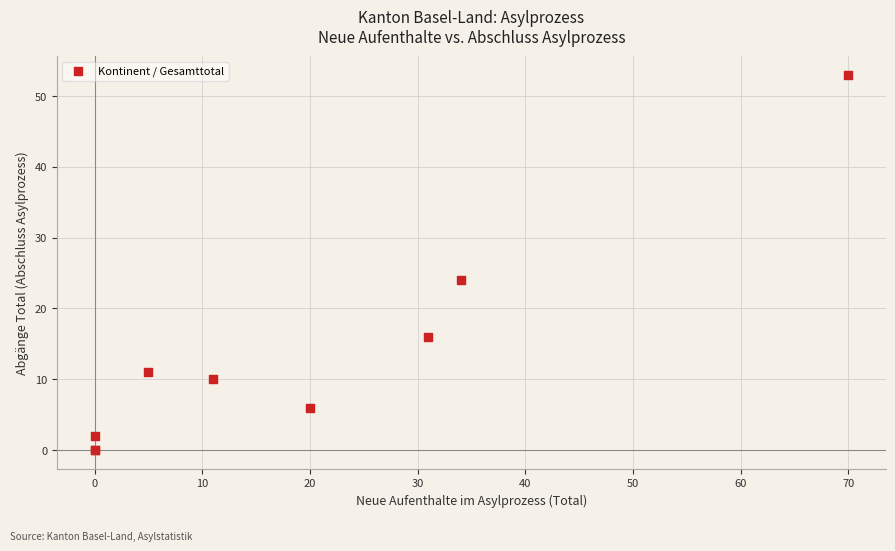

What Y value in the scatter plot is closest to 26?

24